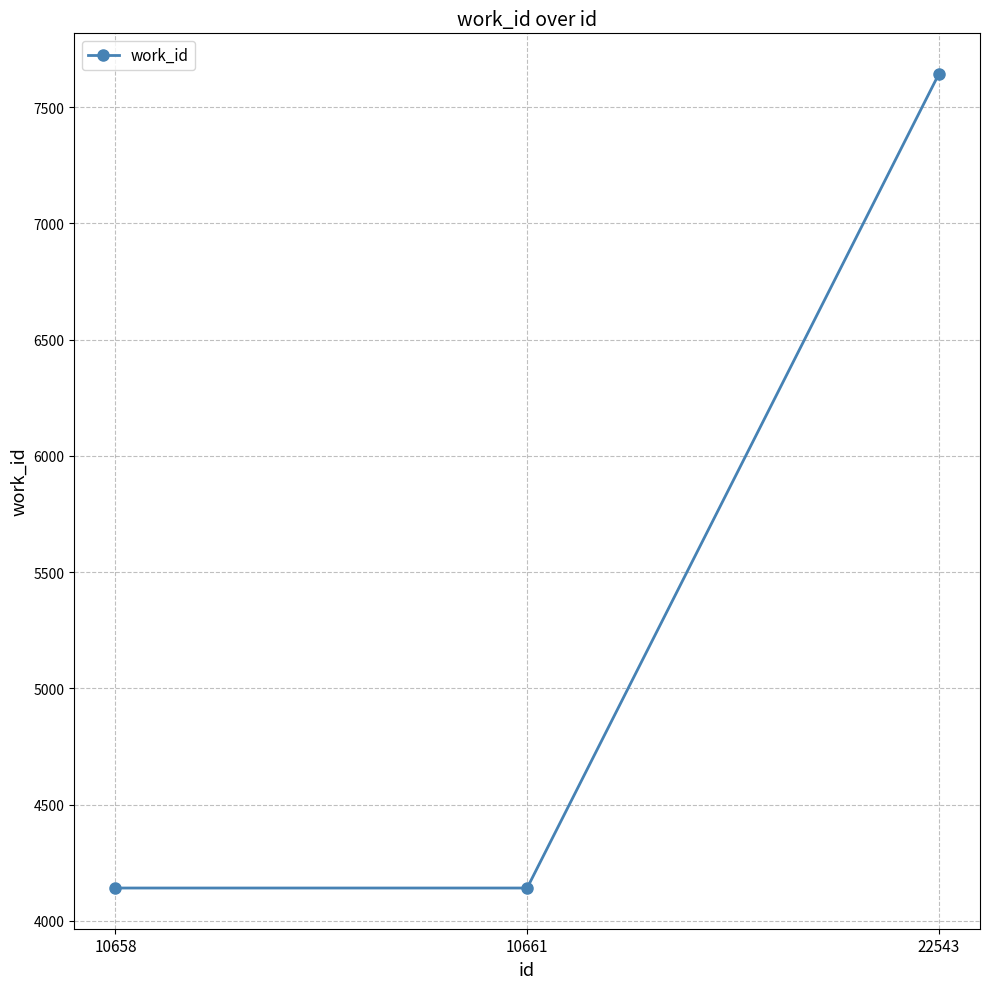

Count the values in the range 4141 to 7643.

3